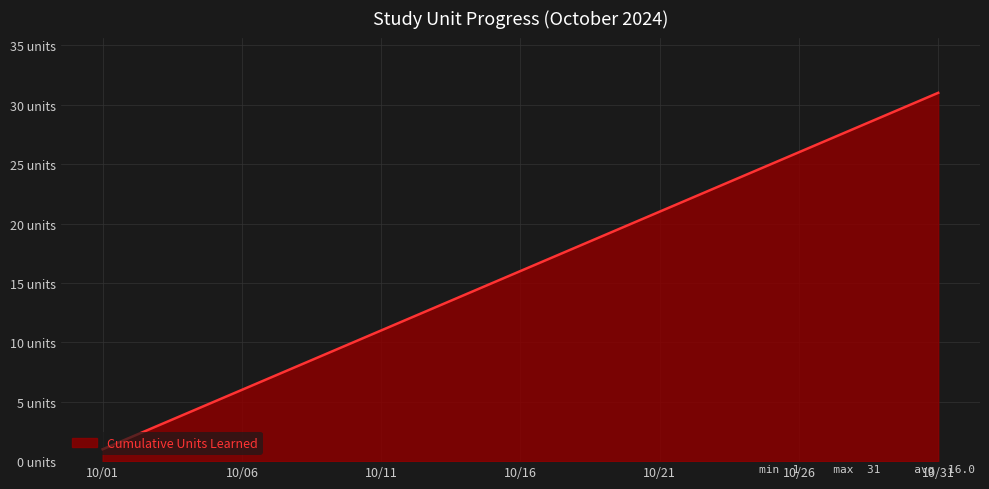

Reading left to right, transcribe all the data shown in this chart.

10/01=1	10/02=2	10/03=3	10/04=4	10/05=5	10/06=6	10/07=7	10/08=8	10/09=9	10/10=10	10/11=11	10/12=12	10/13=13	10/14=14	10/15=15	10/16=16	10/17=17	10/18=18	10/19=19	10/20=20	10/21=21	10/22=22	10/23=23	10/24=24	10/25=25	10/26=26	10/27=27	10/28=28	10/29=29	10/30=30	10/31=31